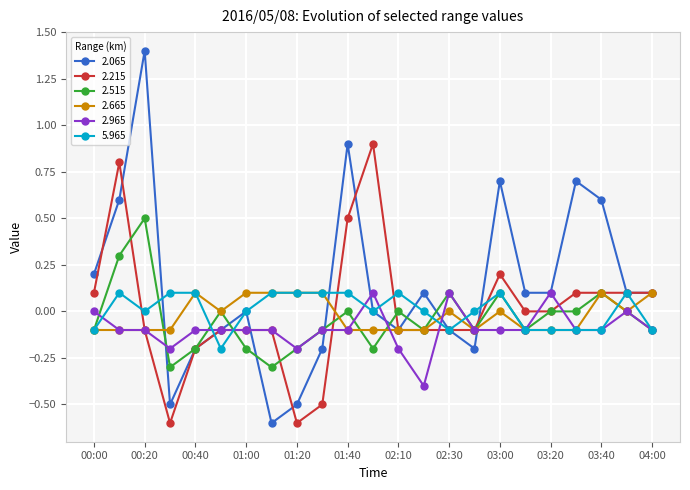

Count the number of data series in this chart.

6